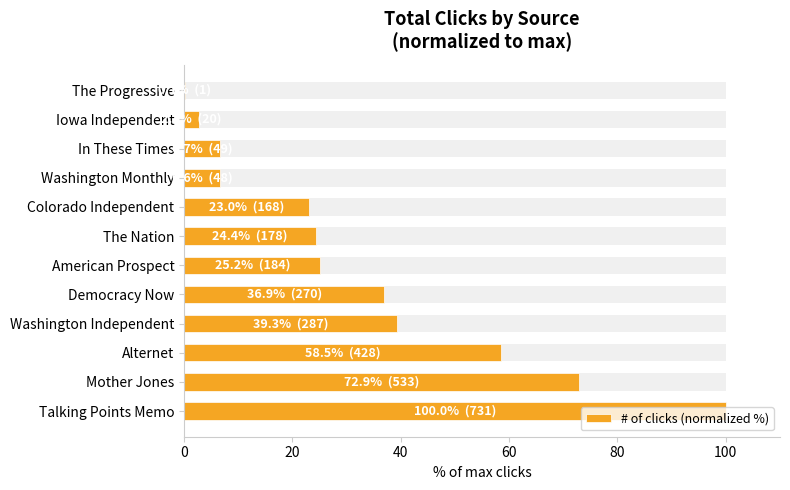

What is the ratio of the value at Mother Jones to the value at Colorado Independent?

3.2